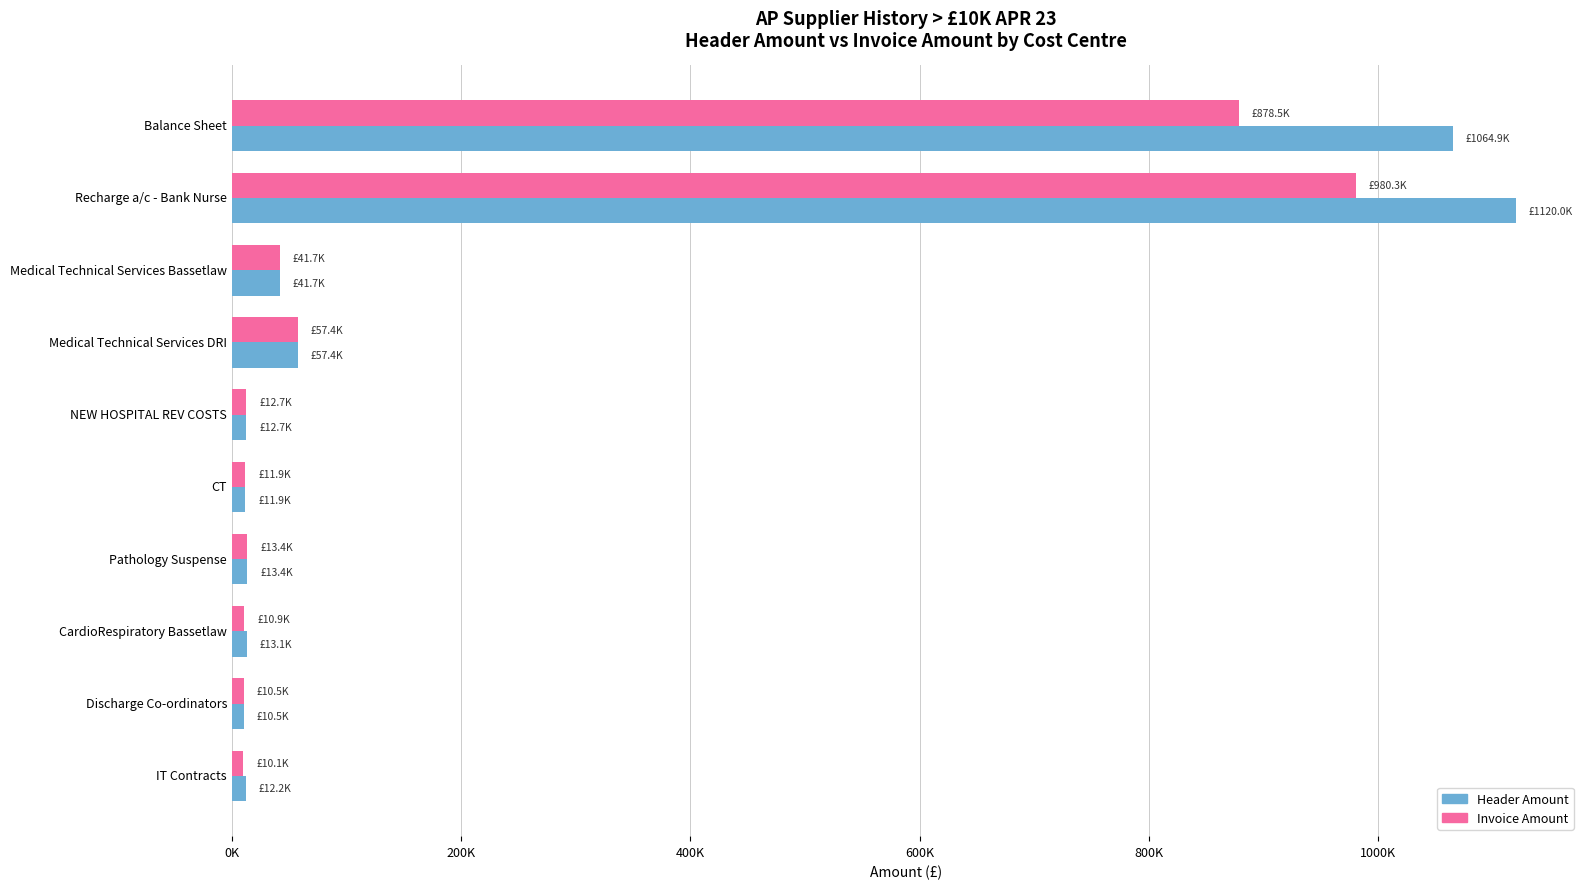

Which series has the largest total across all categories?

Header Amount